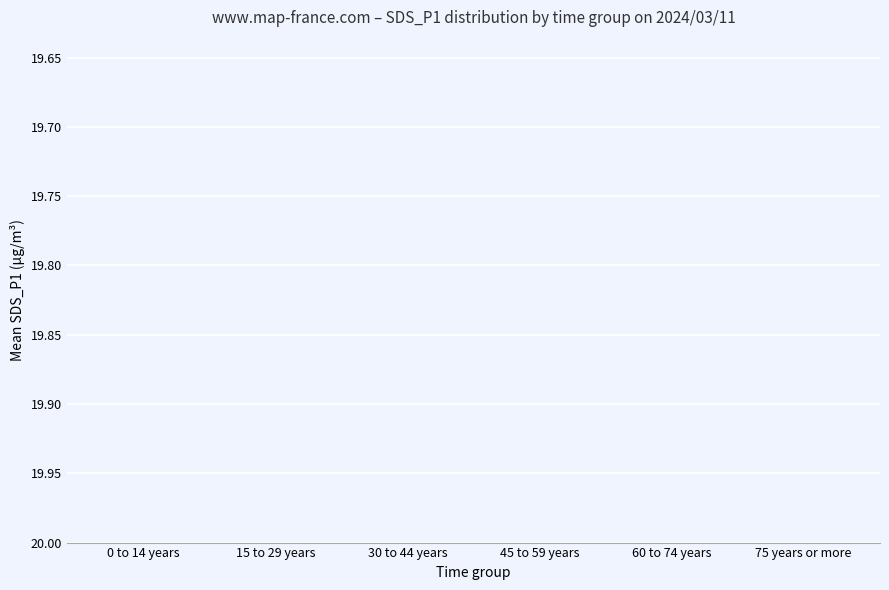

Reading right to left, what are all the values shown in this chart?

75 years or more=18.7	60 to 74 years=13.9	45 to 59 years=12.5	30 to 44 years=11.2	15 to 29 years=13.2	0 to 14 years=11.8